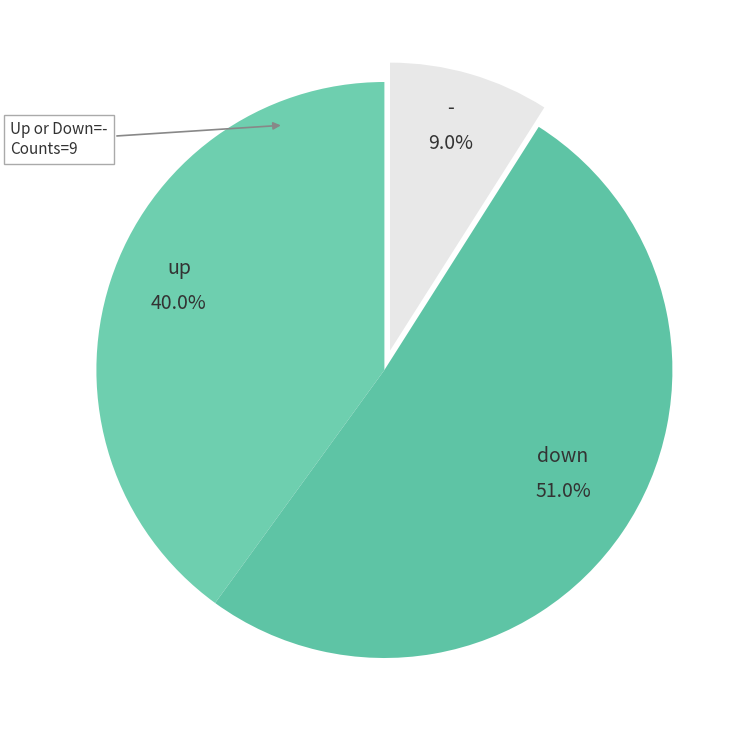

How many slices are in this pie chart?

3